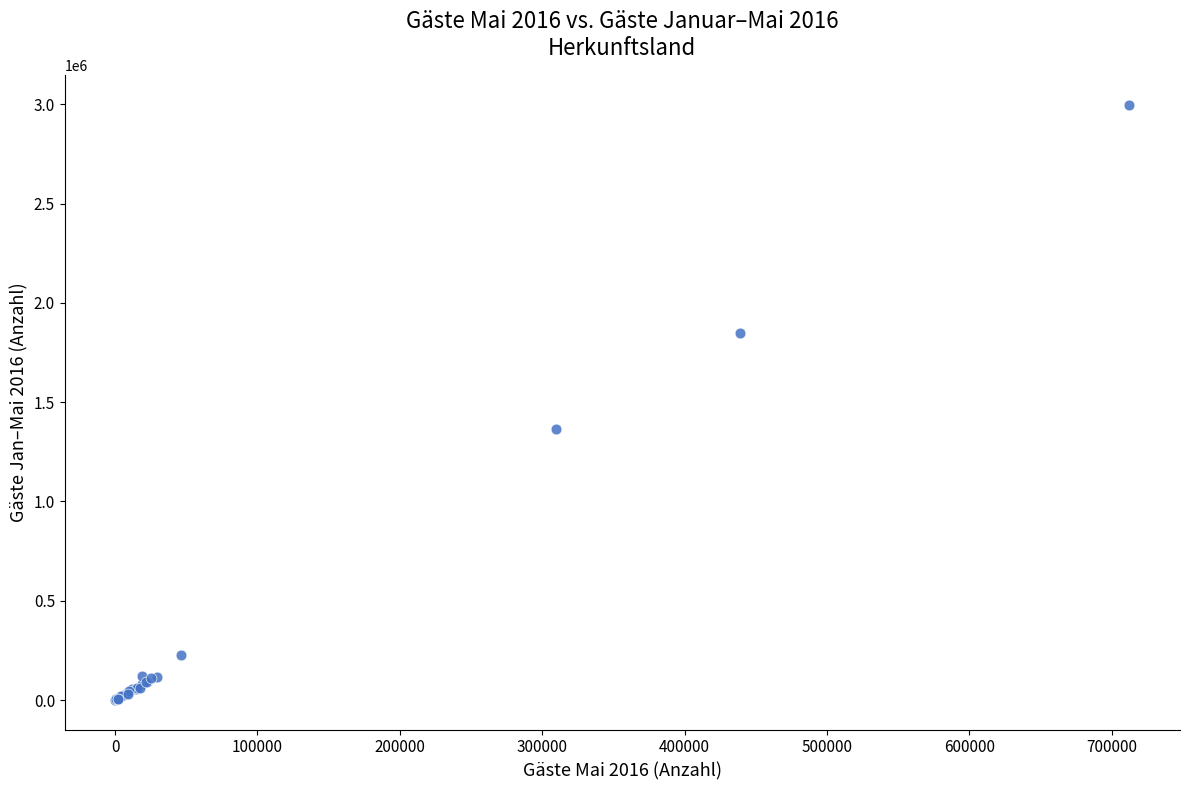

What Y value in the scatter plot is closest to 1498416?

1362575